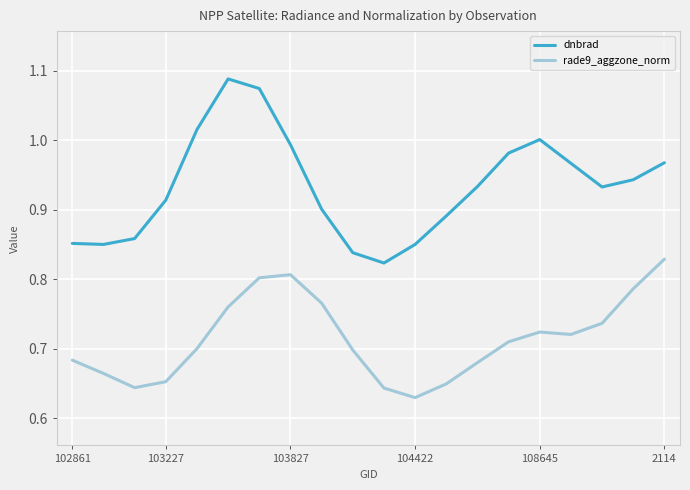

List the series in order of their overall mean, highest first.

dnbrad, rade9_aggzone_norm